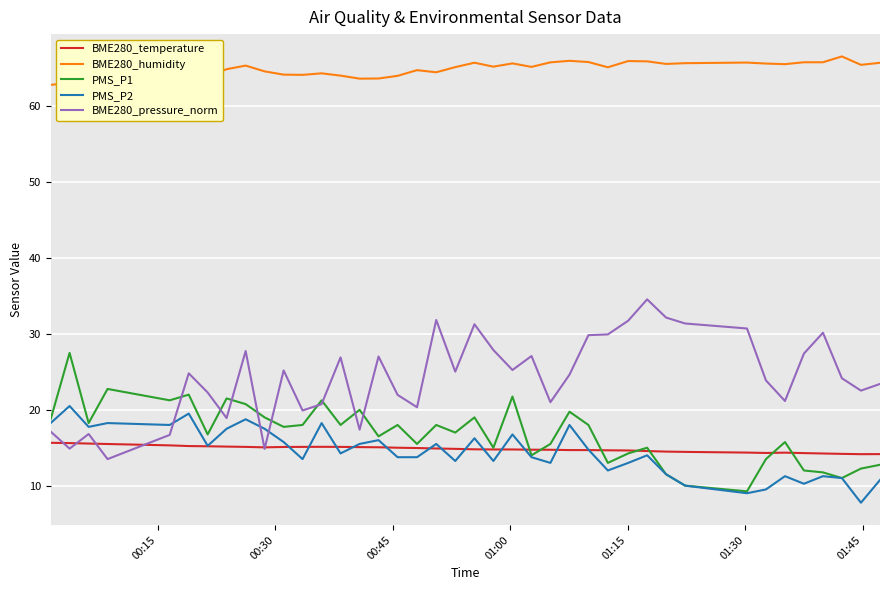

What is the lowest value of the PMS_P2 series?

7.8